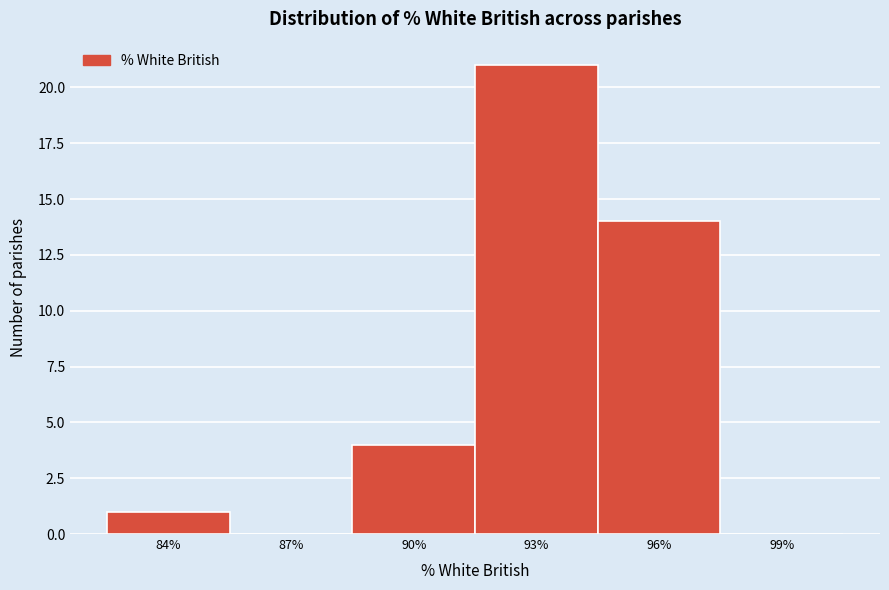

Reading left to right, transcribe all the data shown in this chart.

84%=1	87%=0	90%=4	93%=21	96%=14	99%=0